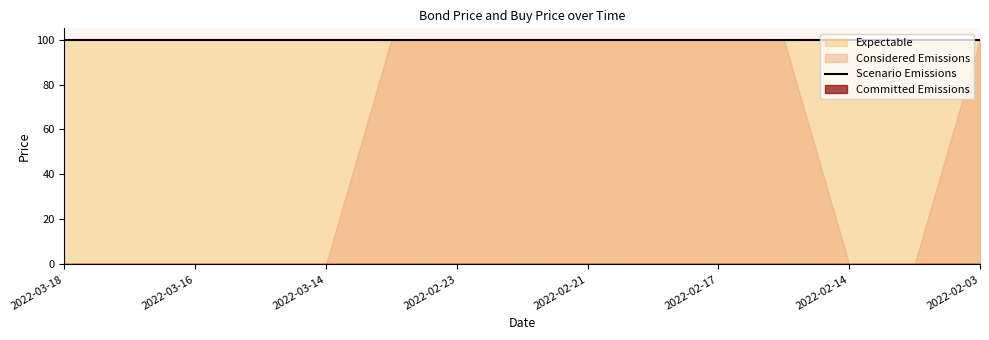

Is it true that Ost equals 26.2 at 2022-02-16?

False